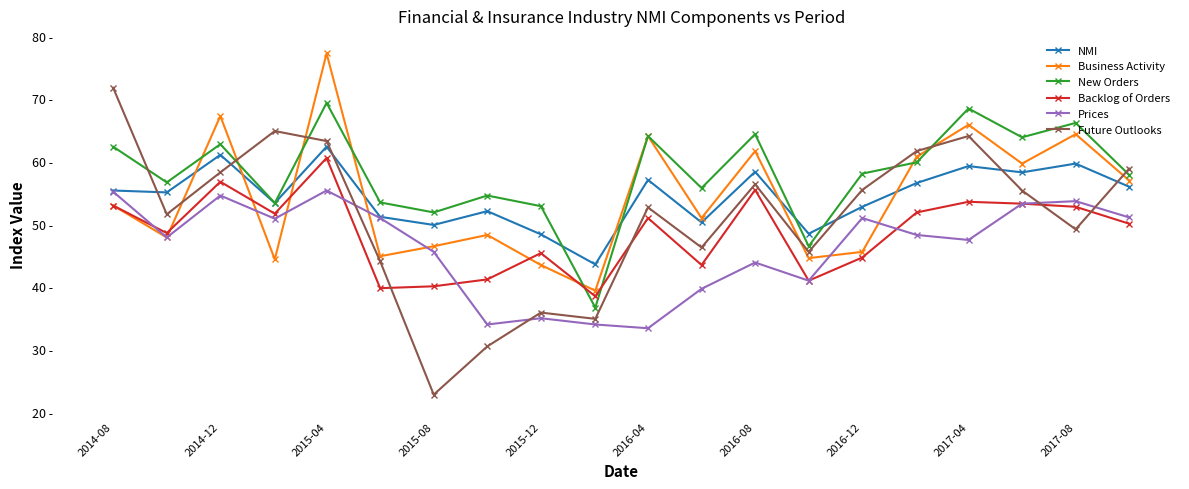

Does the chart have visible grid lines?

No